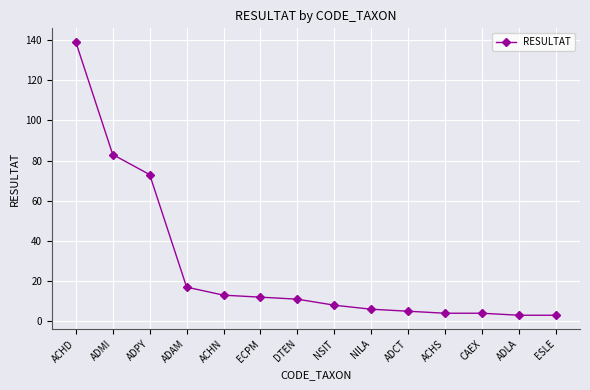

Reading left to right, what are all the values shown in this chart?

139	83	73	17	13	12	11	8	6	5	4	4	3	3